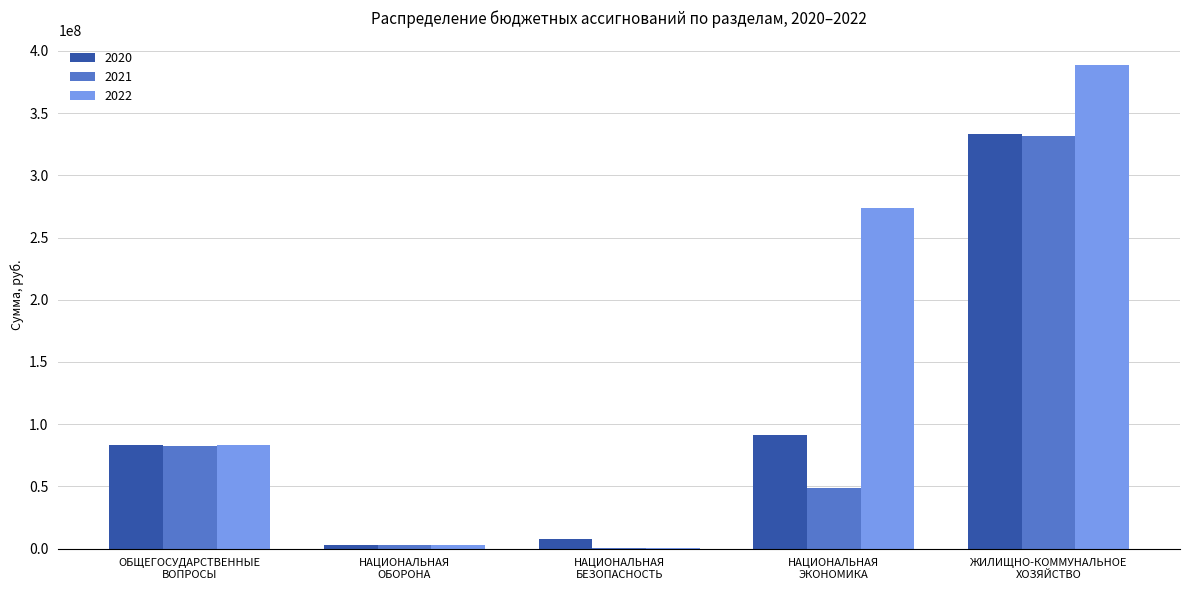

Count the number of categories in the chart.

5